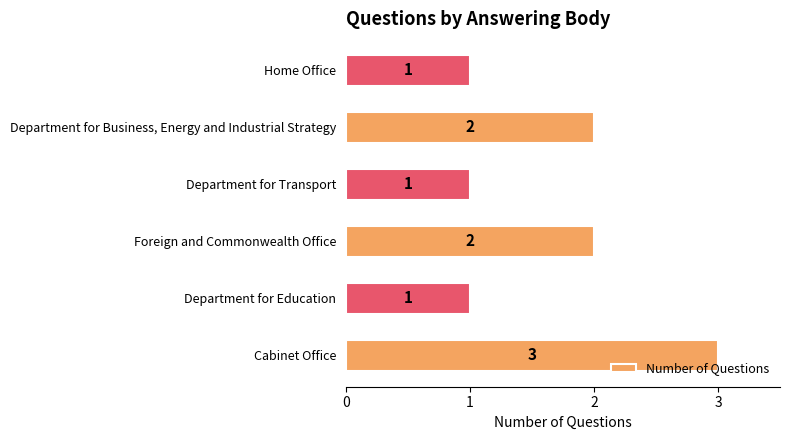

What is the difference between the second highest and minimum values?

1